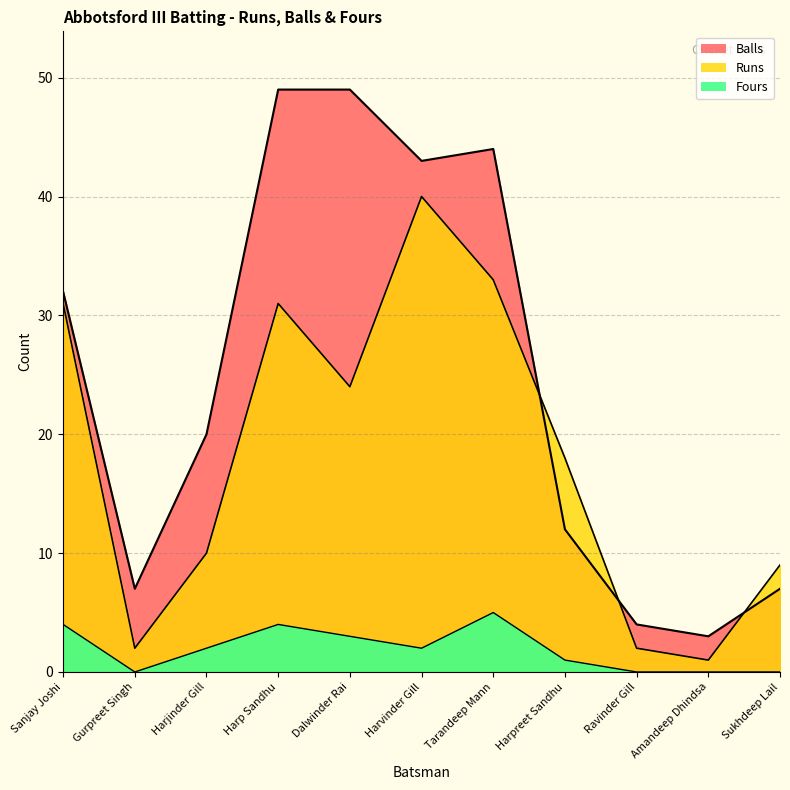

How many positive values does the Fours series have?

7